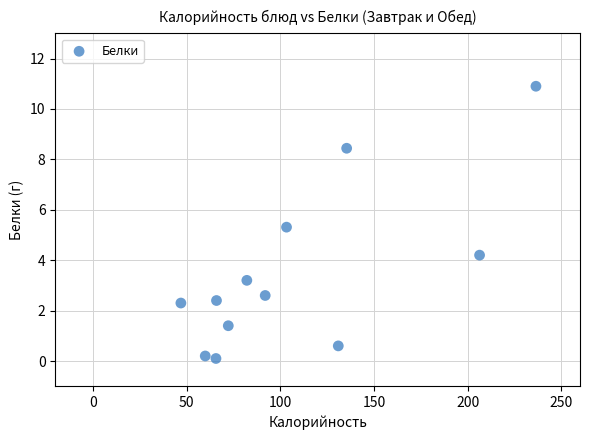

What is the average X value?

108.2